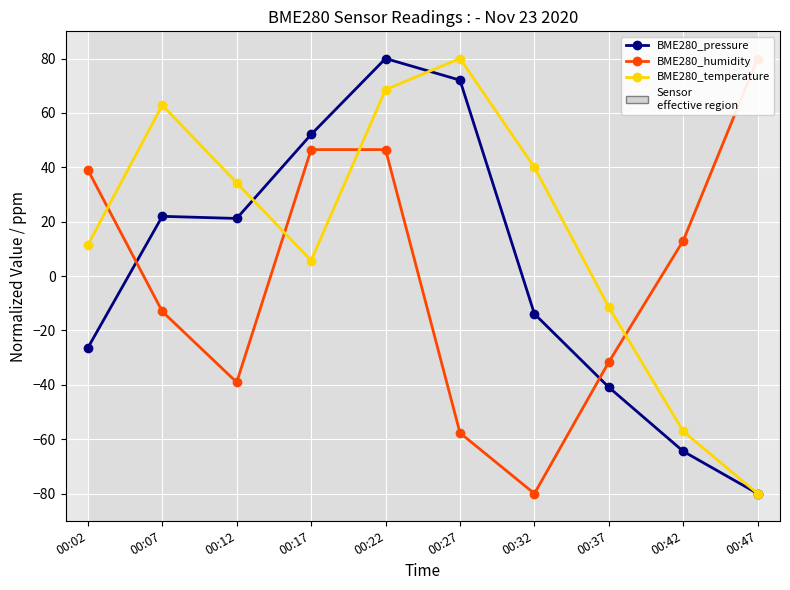

At which category does BME280_temperature reach its first local valley?

00:17